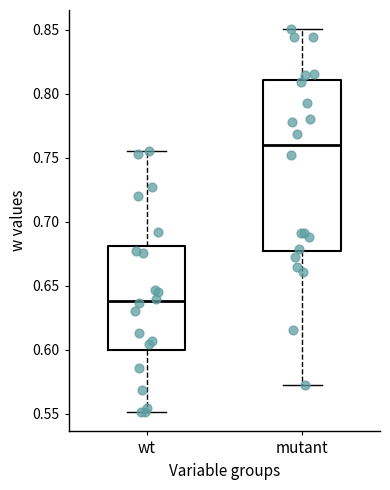

Reading left to right, read every box against the y-axis: the position of its median line, the range the box covers, and the ends of its whiskers. The values are not printed on the chart, so give them approximately, as read against the axis.

wt: median 0.640, box 0.600 to 0.680, whiskers 0.550 to 0.755
mutant: median 0.760, box 0.675 to 0.810, whiskers 0.570 to 0.850